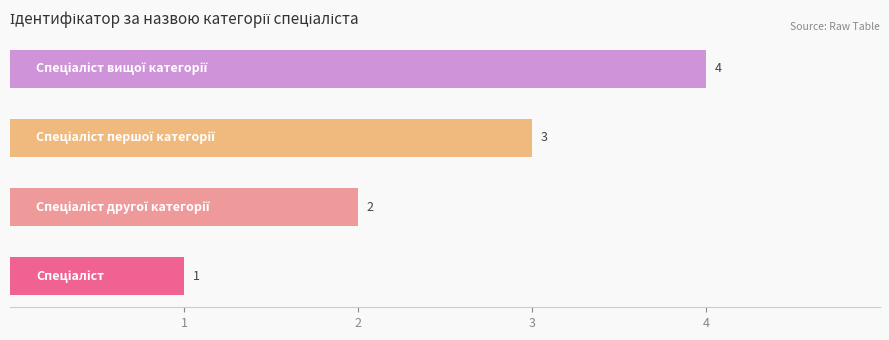

What is the maximum value shown in the chart?

4